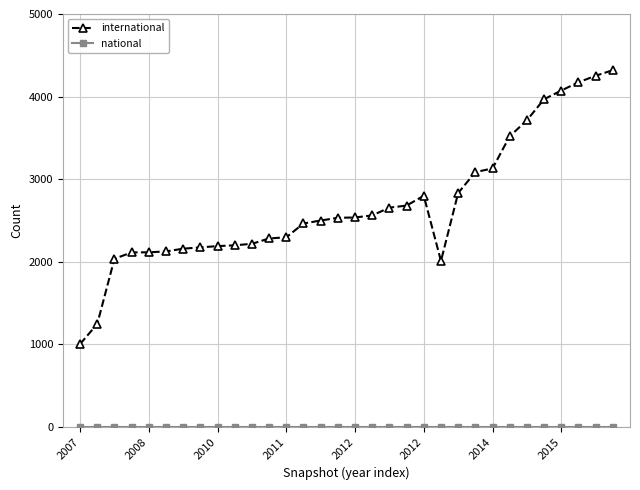

What is the greatest value displayed?

4320